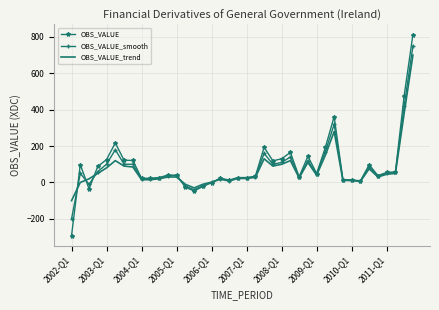

Which series has the largest range (max minus min)?

OBS_VALUE